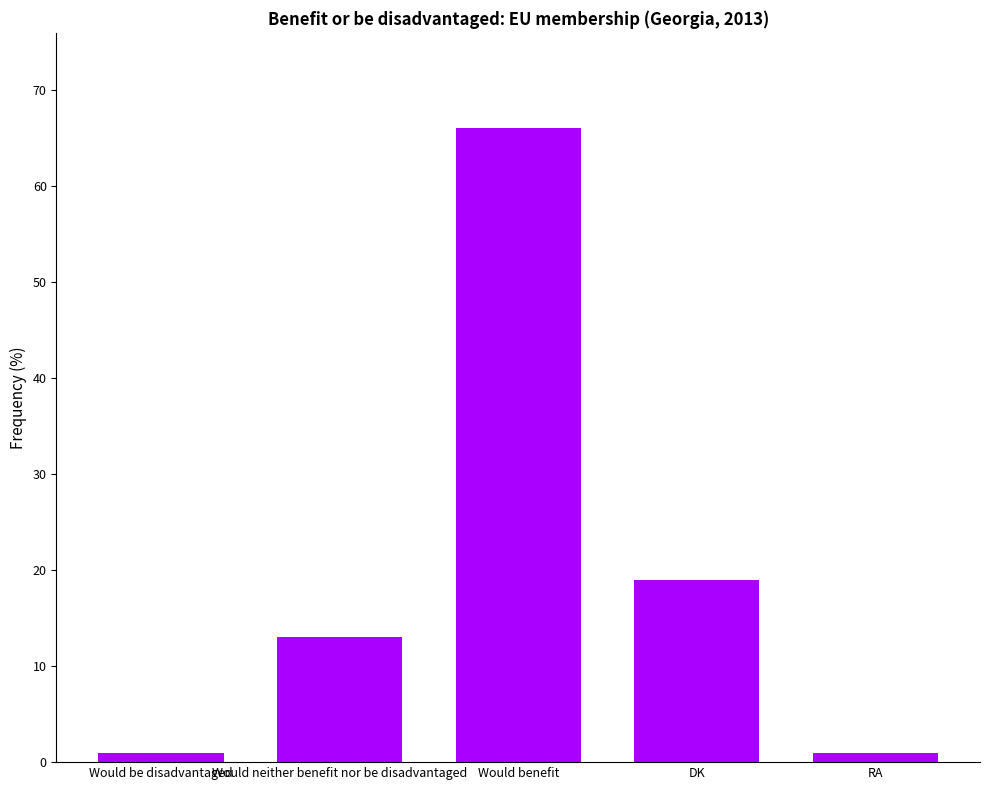

Are the bars horizontal?

No